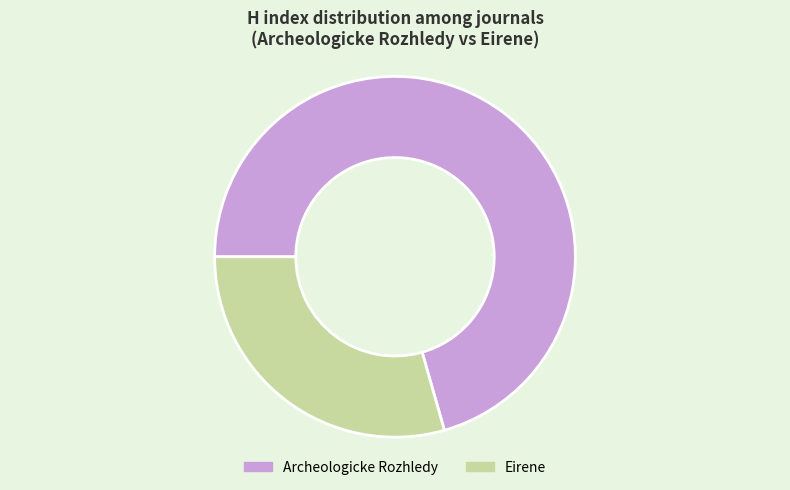

Does any single category account for the majority?

Yes